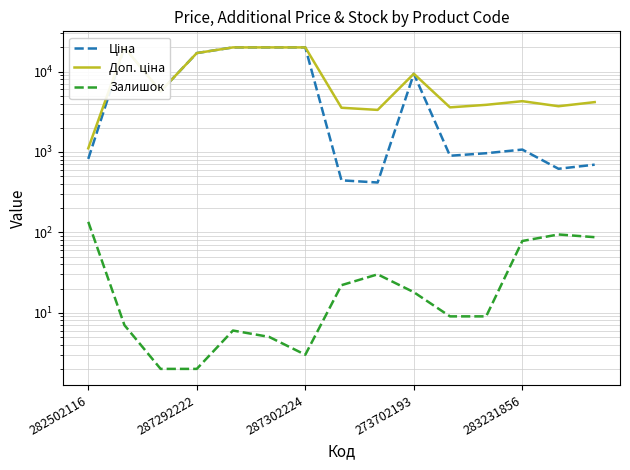

What is the average value of the Доп. ціна series?

9297.4